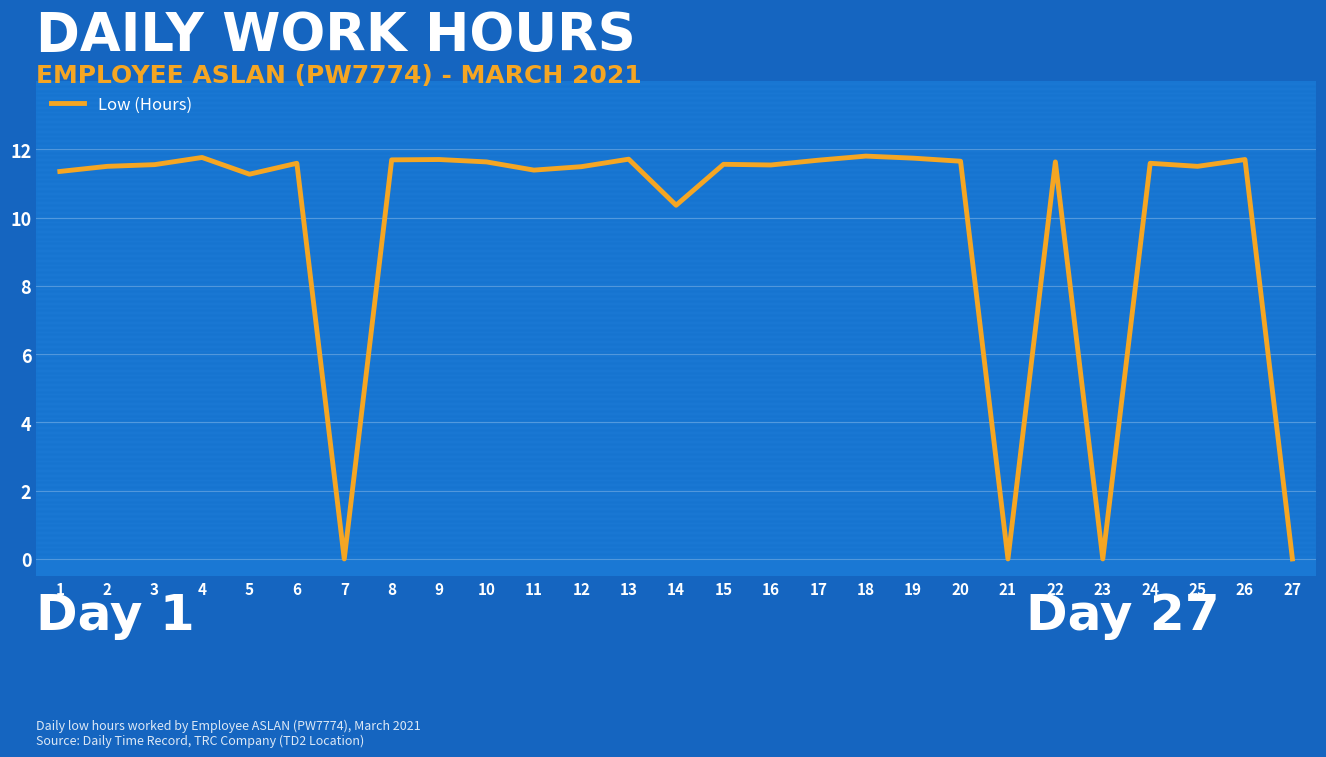

What is the maximum value shown in the chart?

11.8